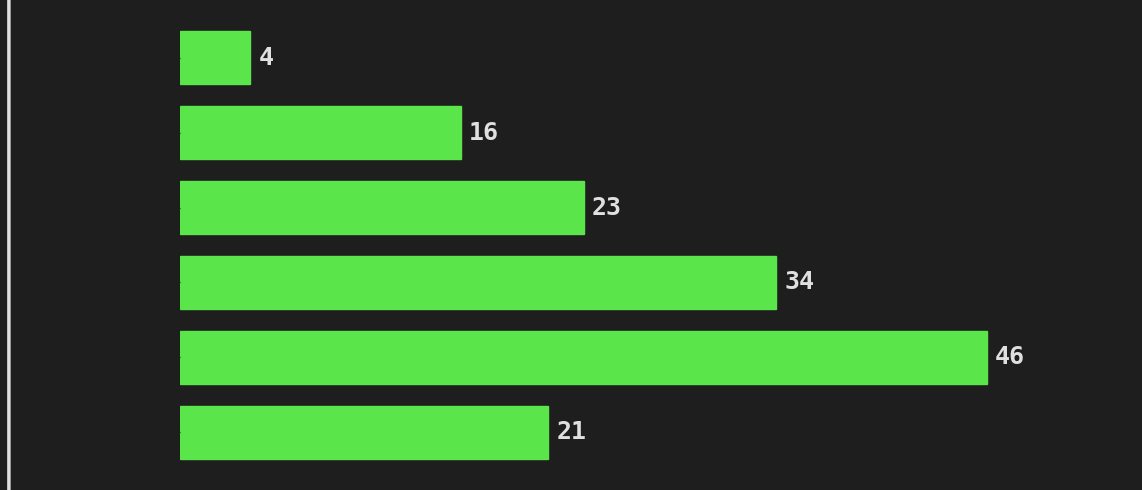

Reading bottom to top, extract all data points from this chart.

21	46	34	23	16	4